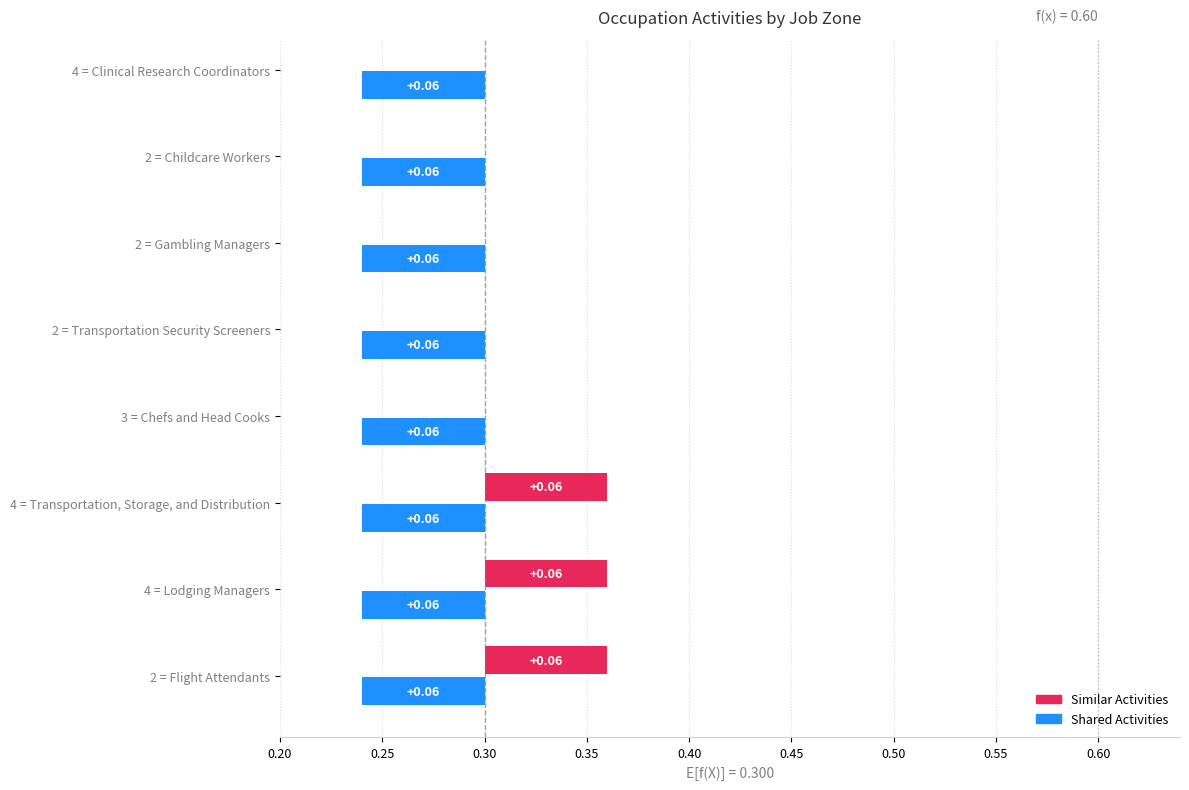

What is the label of the 4th bar from the left?

Chefs and Head Cooks